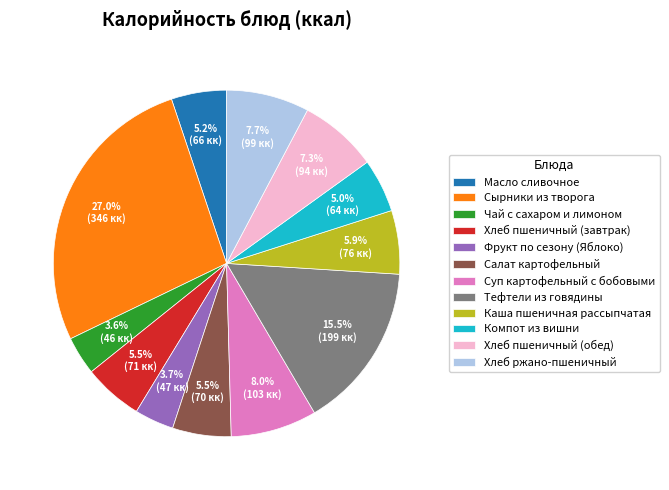

Count the number of slices in the pie.

12